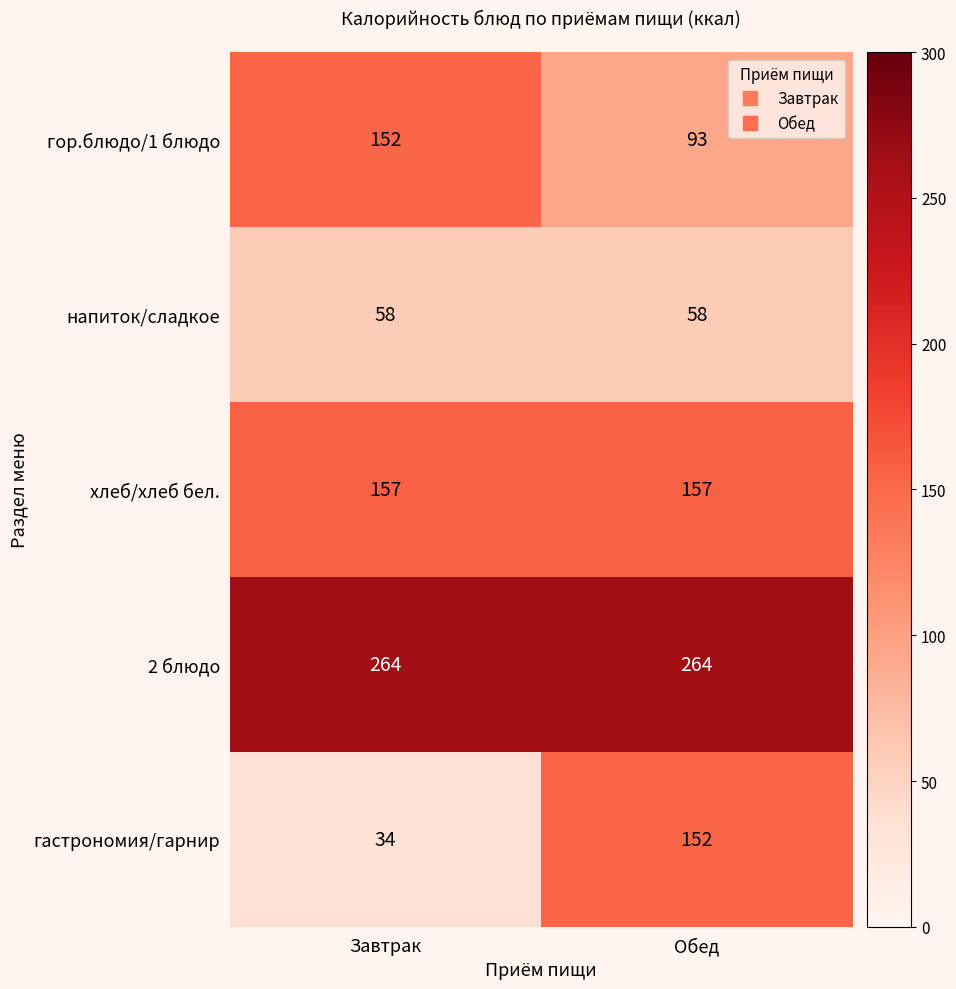

At Завтрак, list the series in order from largest to smallest.

2 блюдо, хлеб/хлеб бел., гор.блюдо/1 блюдо, напиток/сладкое, гастрономия/гарнир